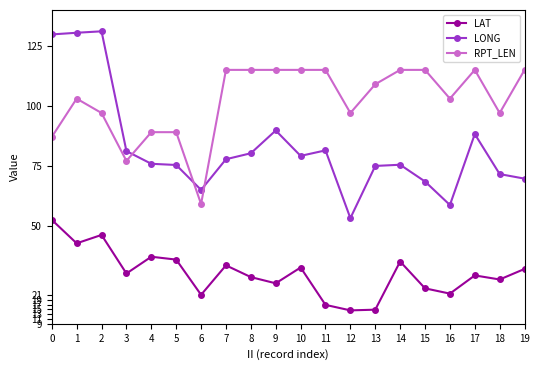

True or false: LAT and RPT_LEN intersect in this chart.

False